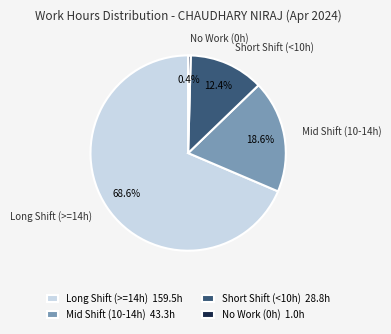

Which slice is the largest?

Long Shift (>=14h) 159.5h